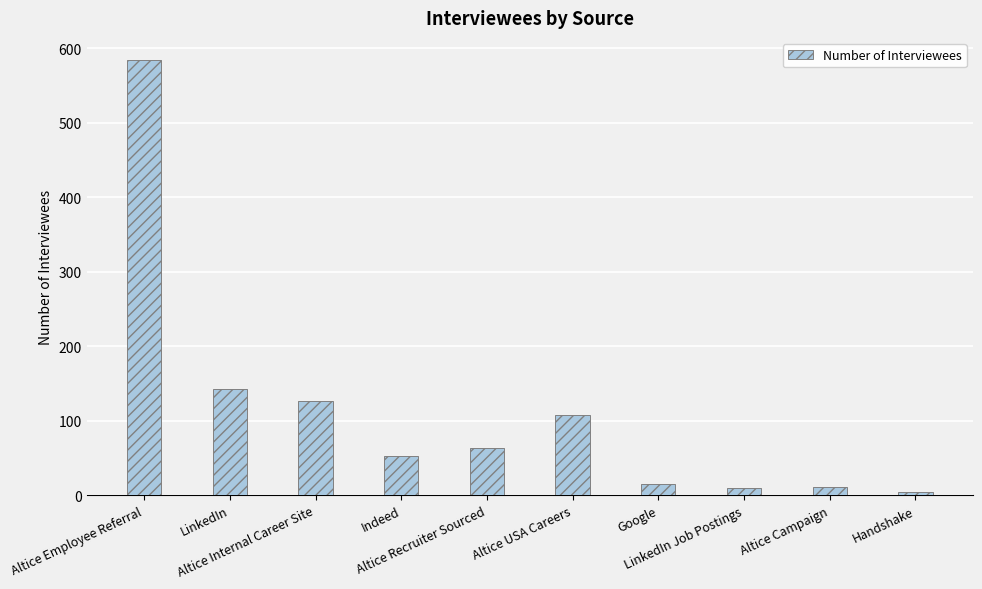

What is the average value?

112